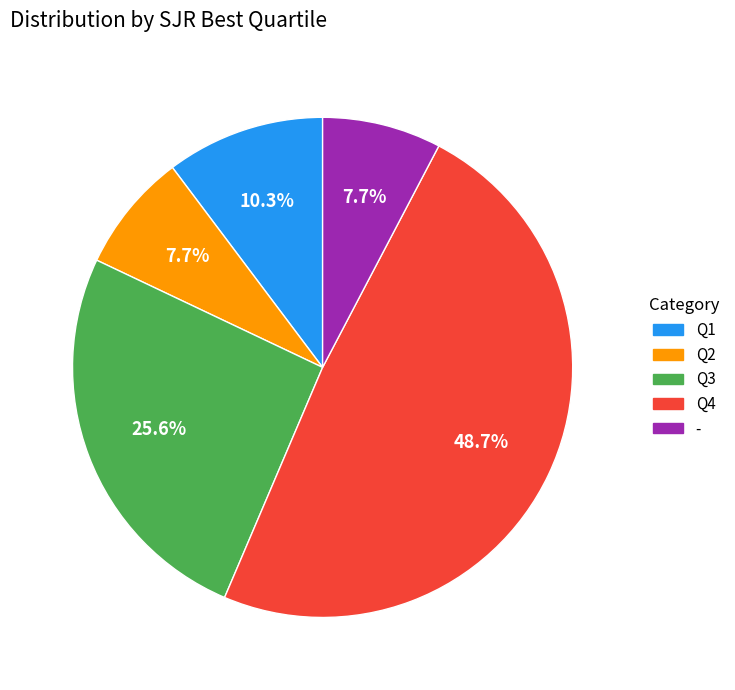

What is the largest slice in the pie chart?

Q4